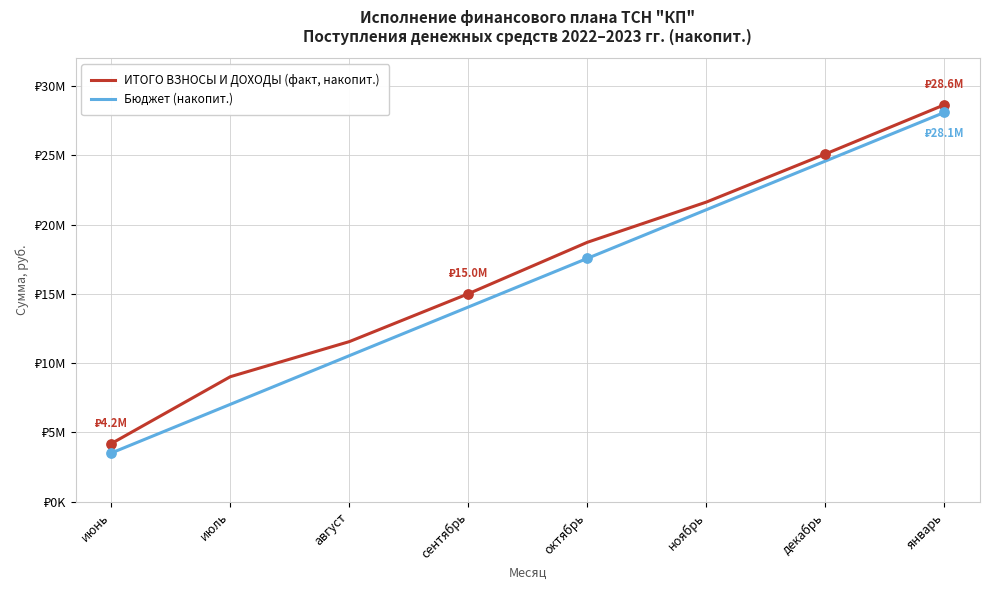

Is the value of ИТОГО ВЗНОСЫ И ДОХОДЫ (факт, накопит.) at январь greater than the value of Бюджет (накопит.) at июль?

Yes